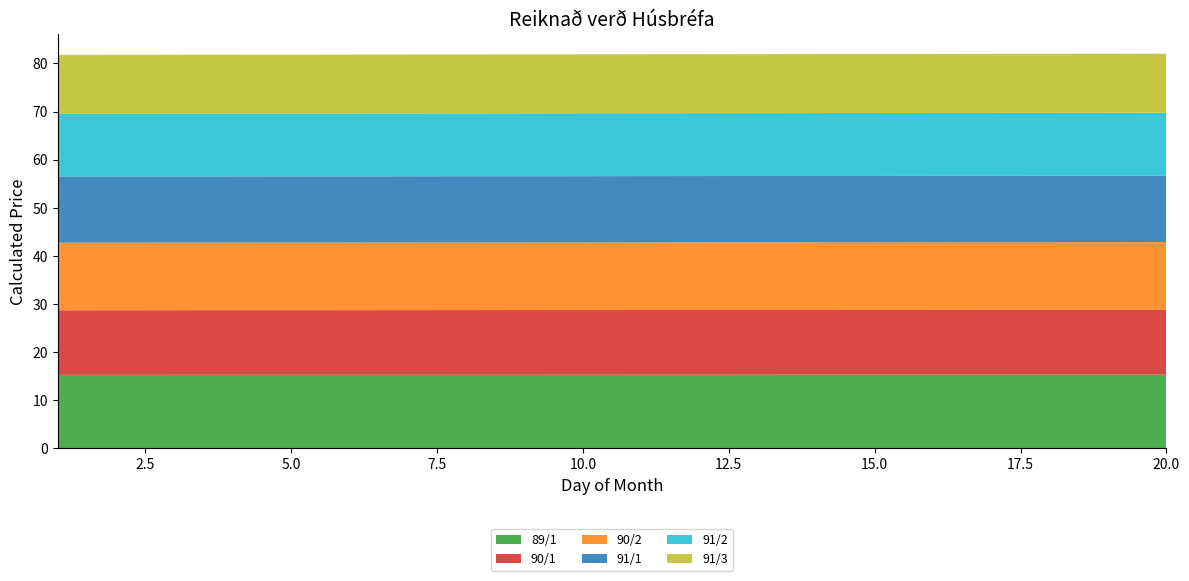

Reading right to left, what are all the values shown in this chart?

89/1: 15.3	15.3	15.3	15.3	15.3	15.3	15.3	15.2	15.2	15.2	15.2	15.2	15.2	15.2	15.2	15.2	15.2	15.2	15.2	15.2
90/1: 13.5	13.5	13.5	13.5	13.5	13.5	13.5	13.5	13.5	13.5	13.5	13.5	13.5	13.5	13.4	13.4	13.4	13.4	13.4	13.4
90/2: 14.1	14.1	14.1	14.1	14.1	14.1	14.1	14.1	14.1	14.1	14.1	14.1	14.1	14.1	14.1	14.1	14.1	14.1	14.1	14.0
91/1: 13.8	13.8	13.8	13.8	13.8	13.8	13.8	13.8	13.8	13.8	13.8	13.8	13.8	13.8	13.8	13.8	13.8	13.8	13.8	13.8
91/2: 13.1	13.1	13.1	13.1	13.1	13.1	13.1	13.1	13.1	13.1	13.1	13.1	13.1	13.1	13.1	13.1	13.1	13.1	13.1	13.1
91/3: 12.3	12.3	12.3	12.3	12.3	12.3	12.3	12.3	12.3	12.3	12.3	12.3	12.3	12.3	12.3	12.3	12.3	12.3	12.3	12.3